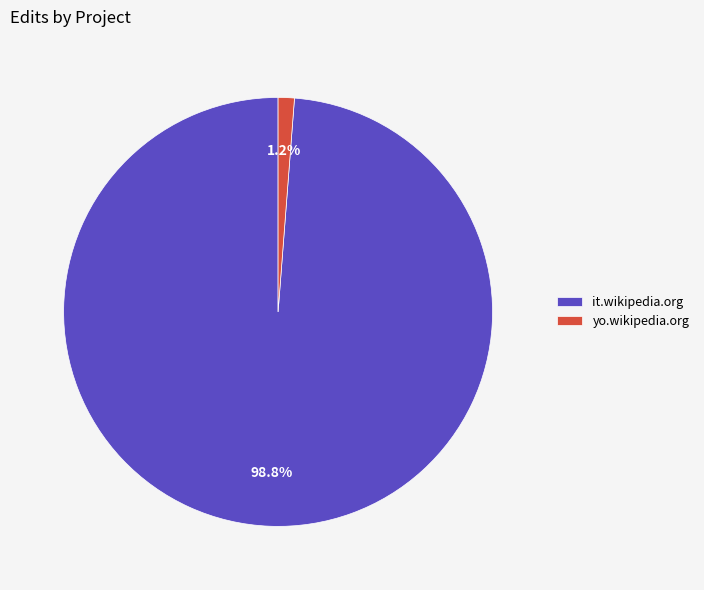

Which has a higher value, yo.wikipedia.org or it.wikipedia.org?

it.wikipedia.org